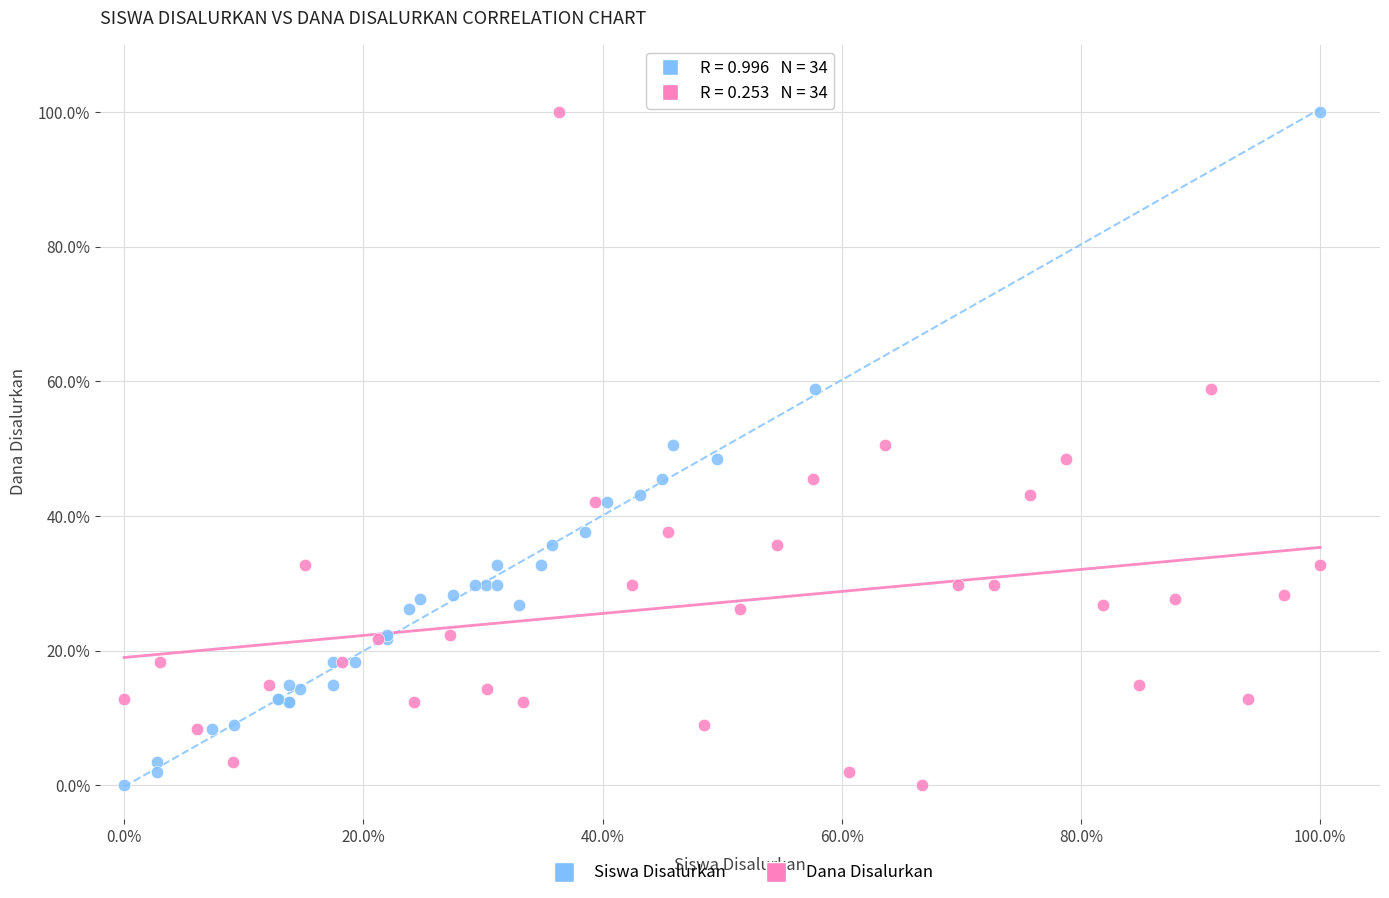

What are all the series names shown in the legend?

Siswa Disalurkan, Dana Disalurkan